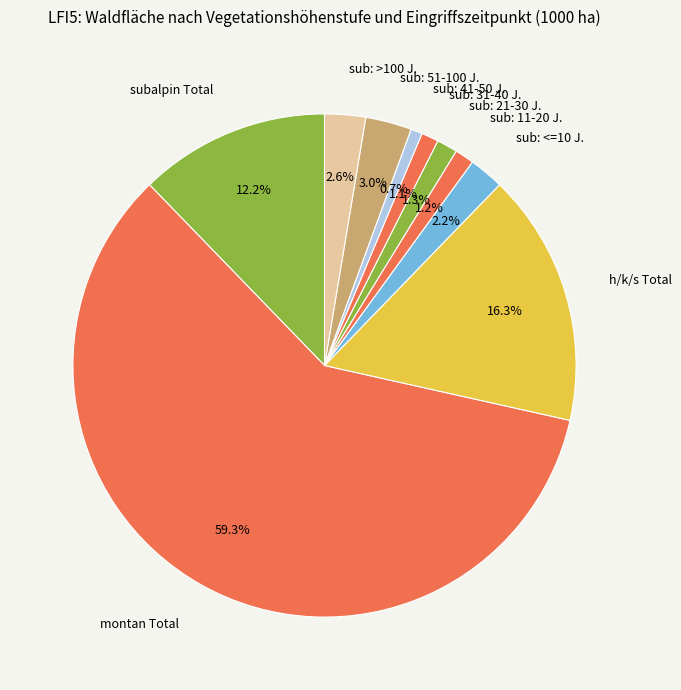

What percentage is NOT represented by sub: 31-40 J.?

98.9%